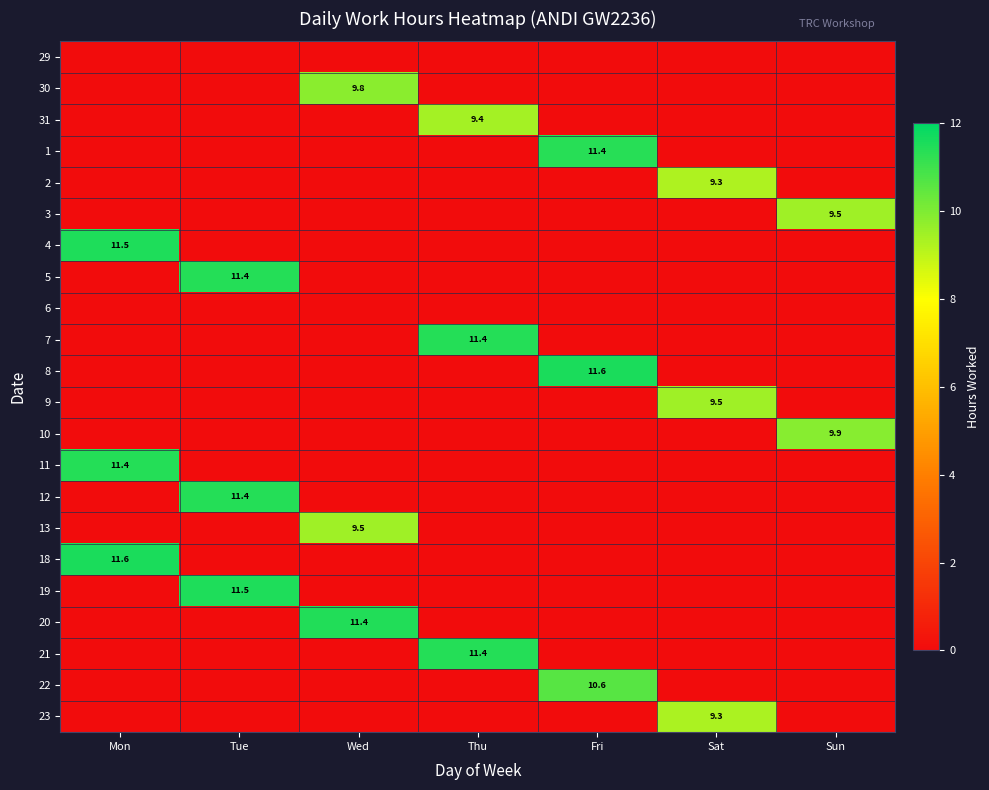

The 21 series shows 7.8 at Thu. True or false?

False